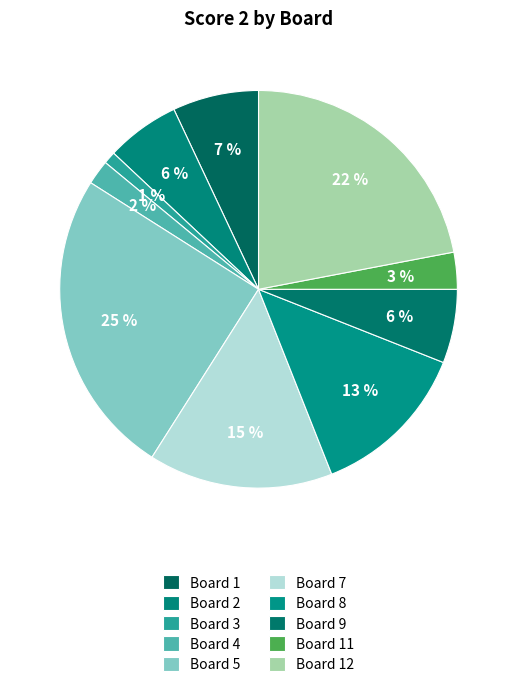

Is Board 5 the majority of the pie?

No